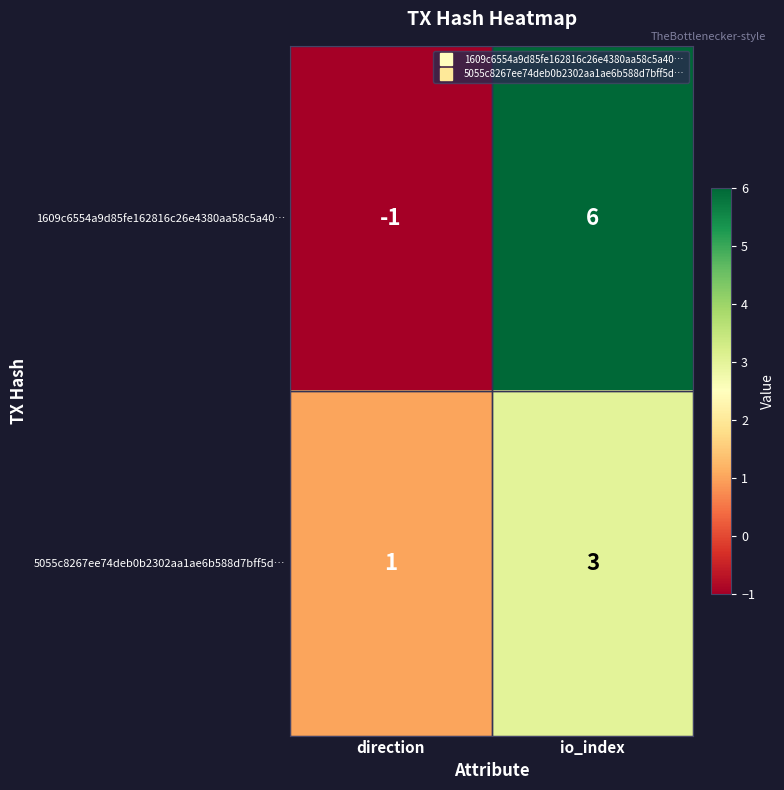

List the series in order of their overall mean, lowest first.

5055c8267ee74deb0b2302aa1ae6b588d7bff5d…, 1609c6554a9d85fe162816c26e4380aa58c5a40…